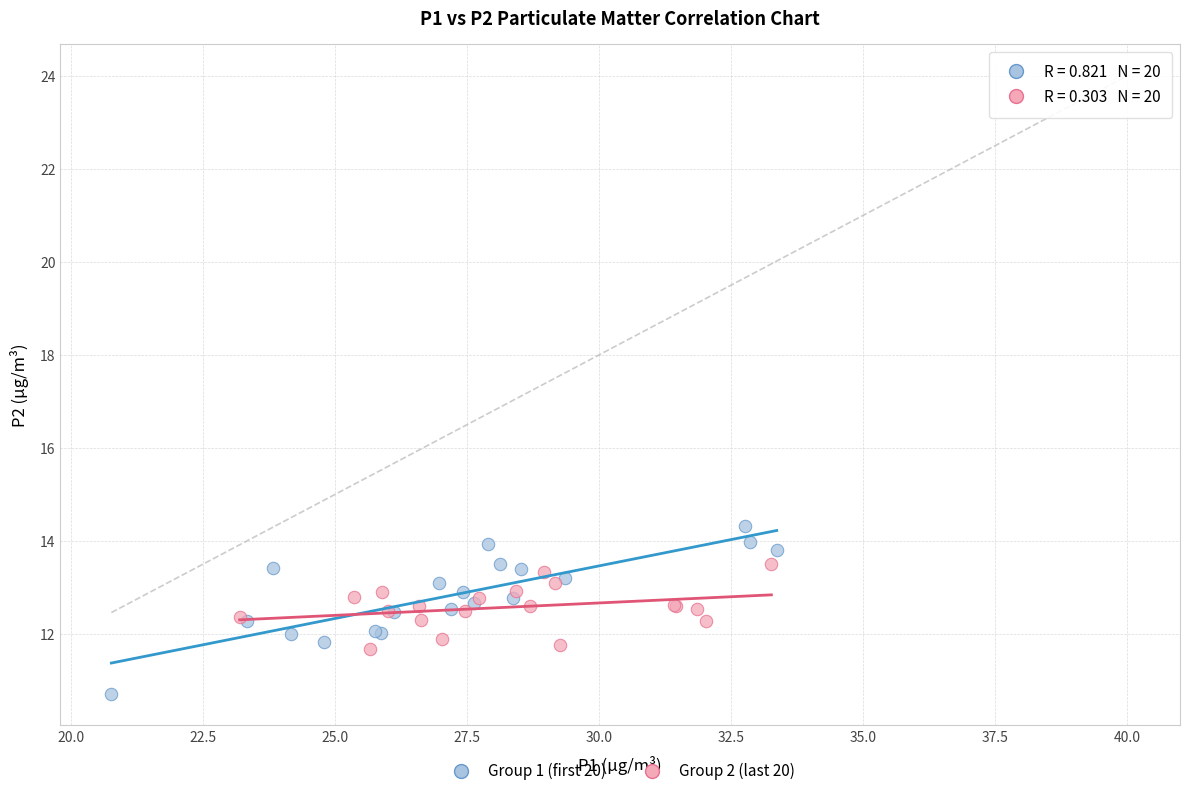

Which series has the widest spread of Y values?

Group 1 (first 20)